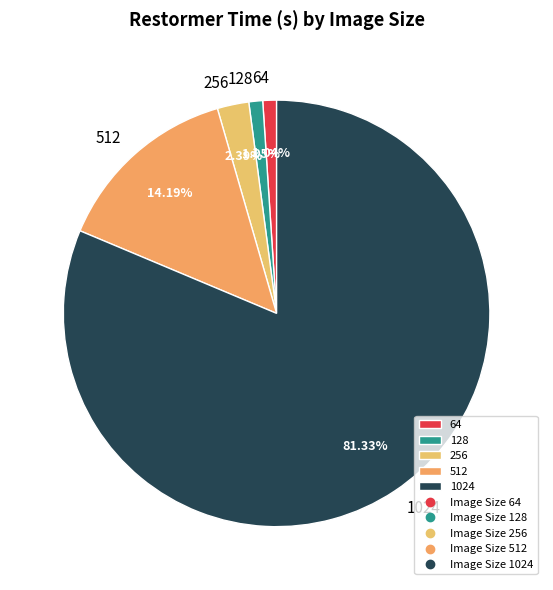

Count the number of slices in the pie.

5